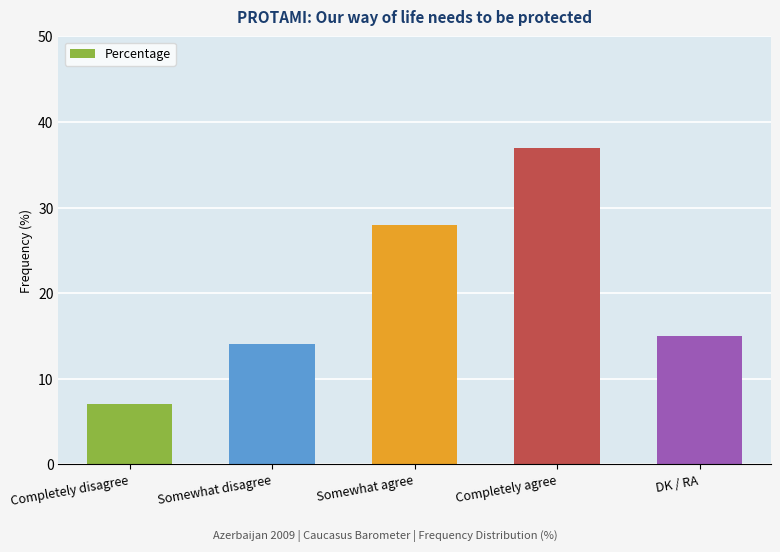

What is the value of the 3rd bar from the left?

28